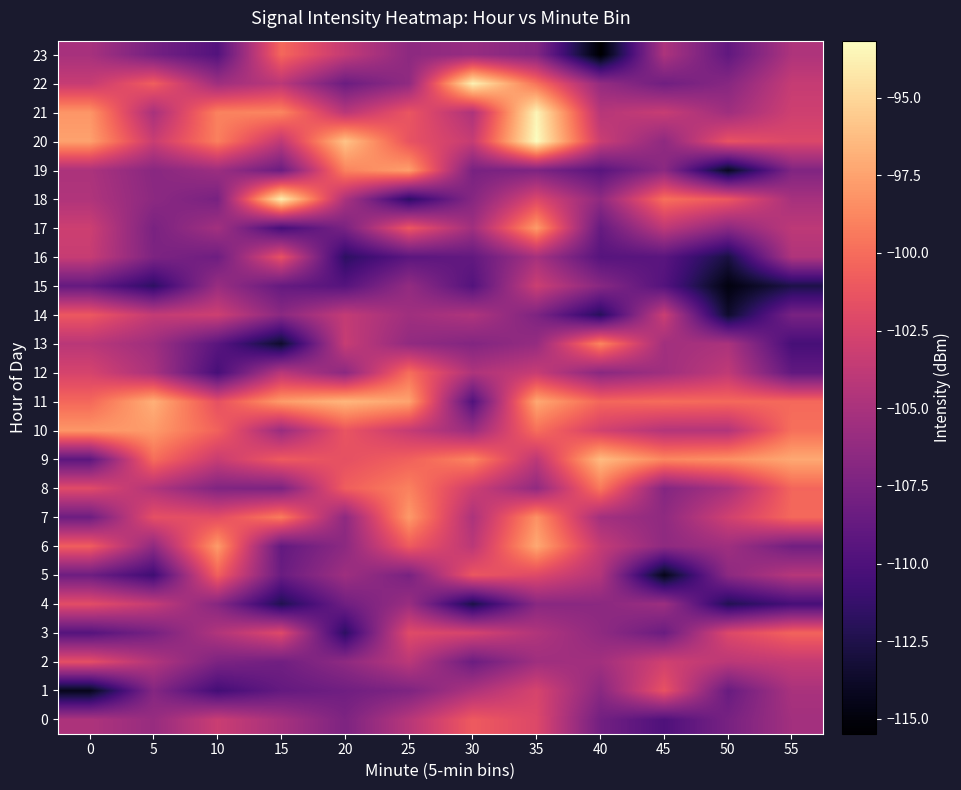

Which series has the largest total across all categories?

11